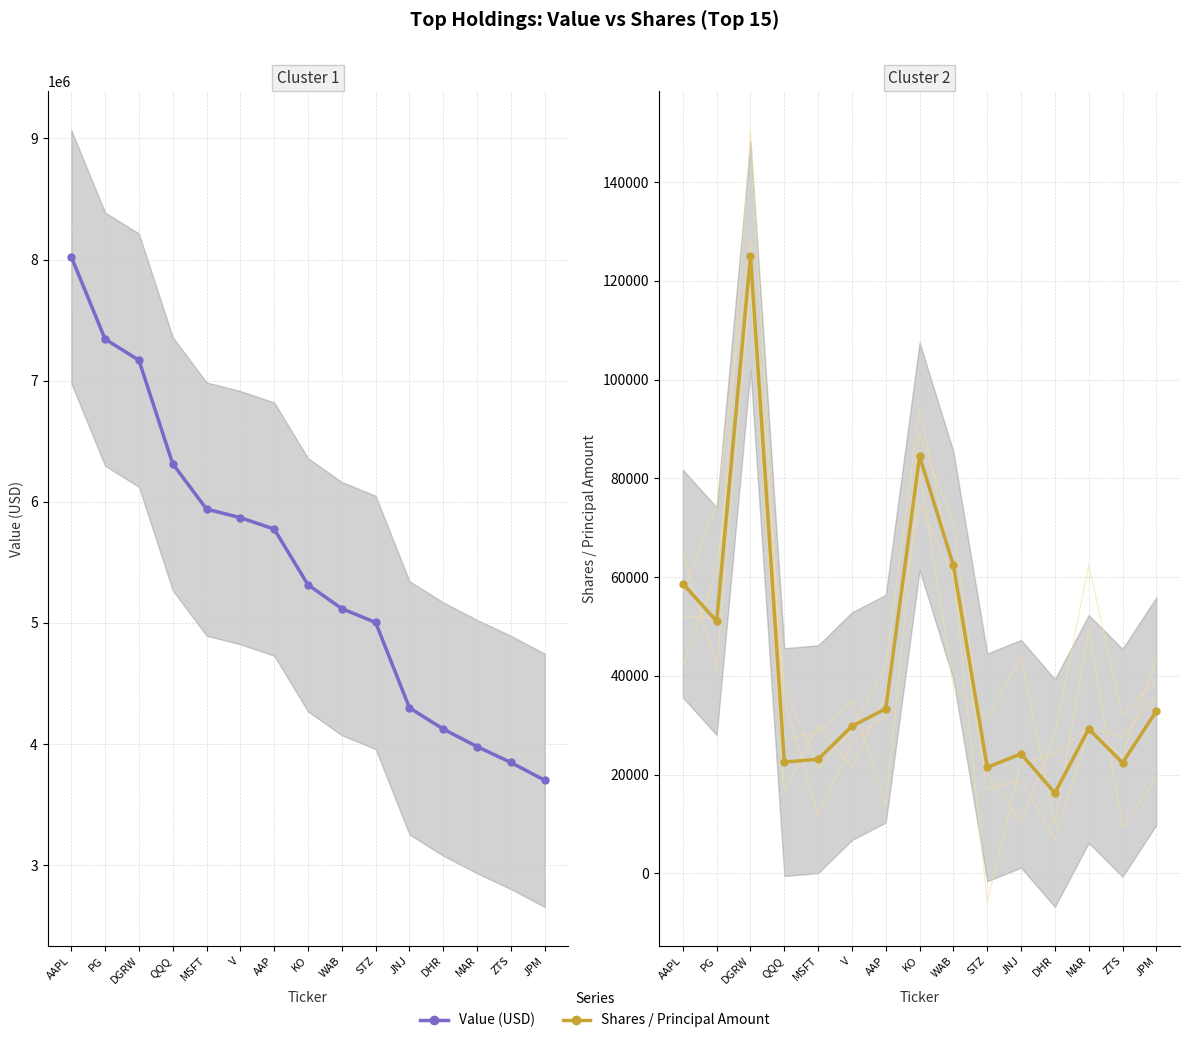

Reading left to right, transcribe all the data shown in this chart.

Value (USD): 8023000	7343000	7169000	6314000	5940000	5869000	5775000	5315000	5118000	5004000	4299000	4124000	3979000	3848000	3701000
Shares / Principal Amount: 58682	51070	125092	22529	23128	29810	33365	84481	62359	21471	24219	16266	29258	22389	32866